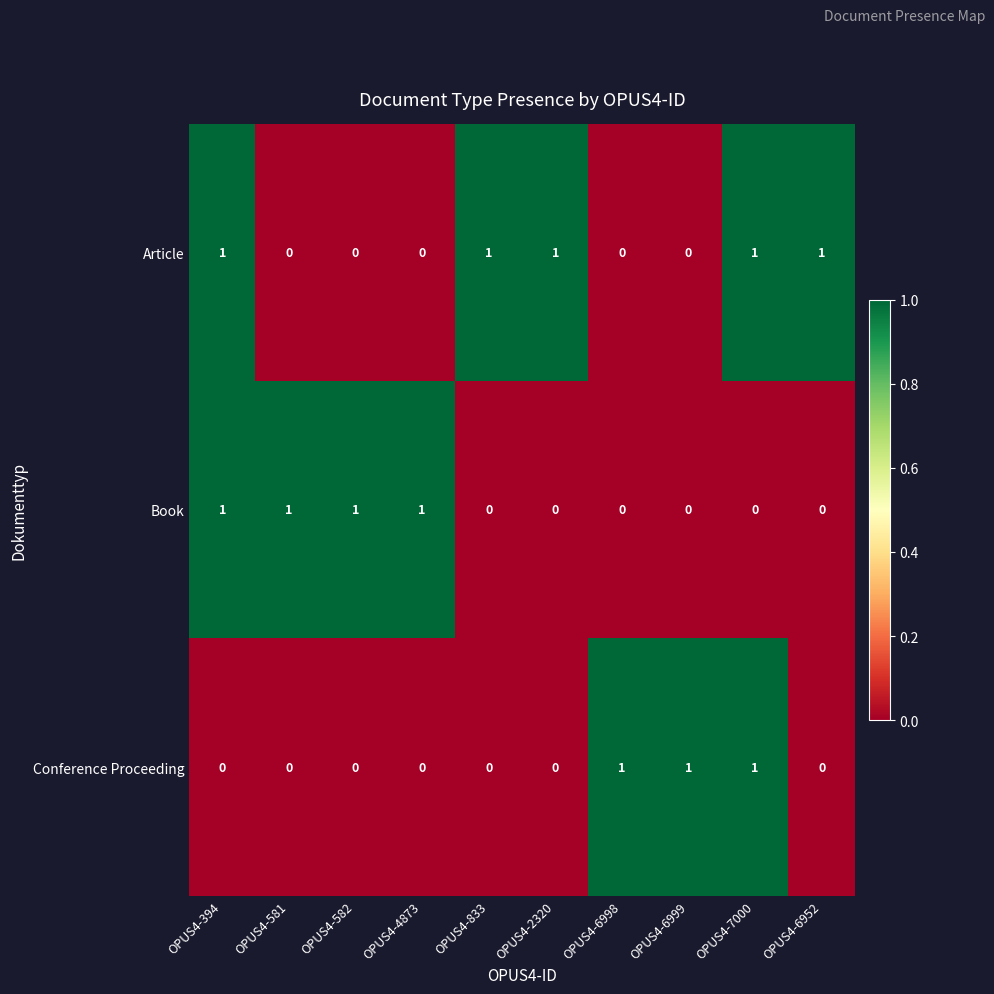

Count the Conference Proceeding values in the range 0 to 1.

10